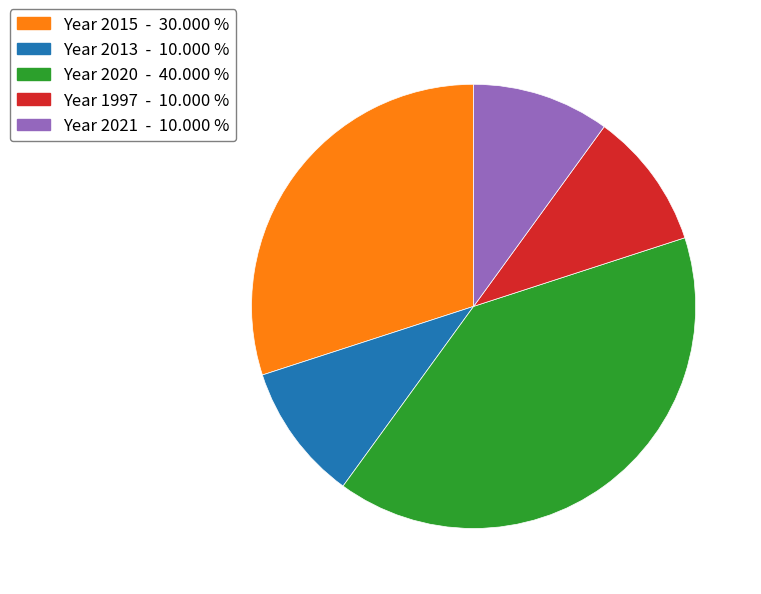

What is the ratio of the value at Year 2013 - 10.000 % to the value at Year 1997 - 10.000 %?

1.0